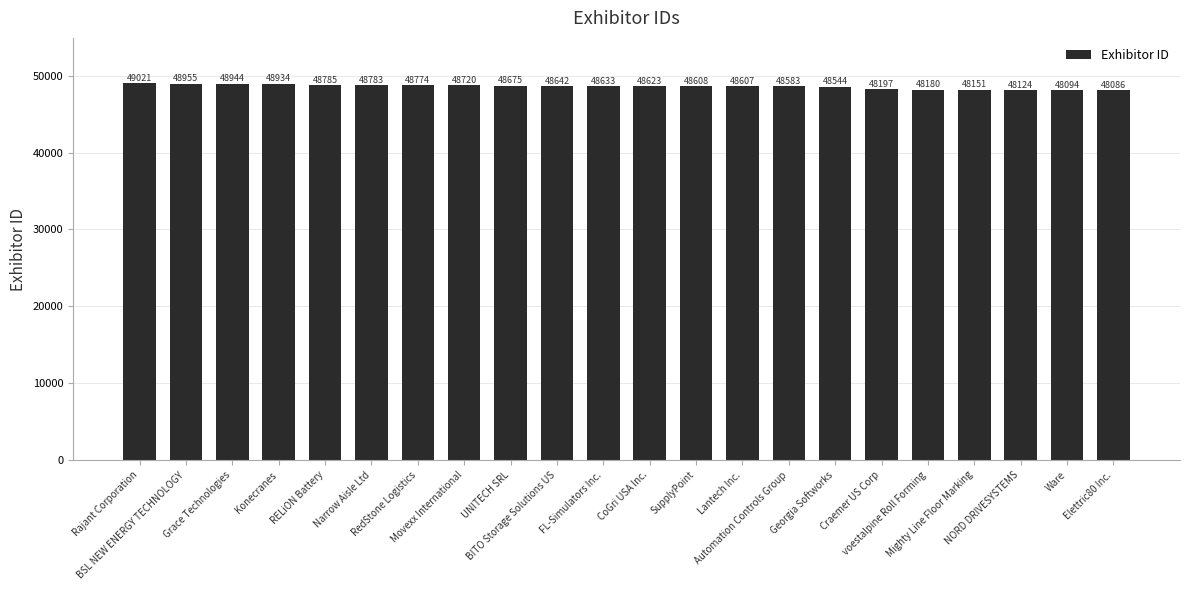

What is the ratio of the value at Narrow Aisle Ltd to the value at Movexx International?

1.0